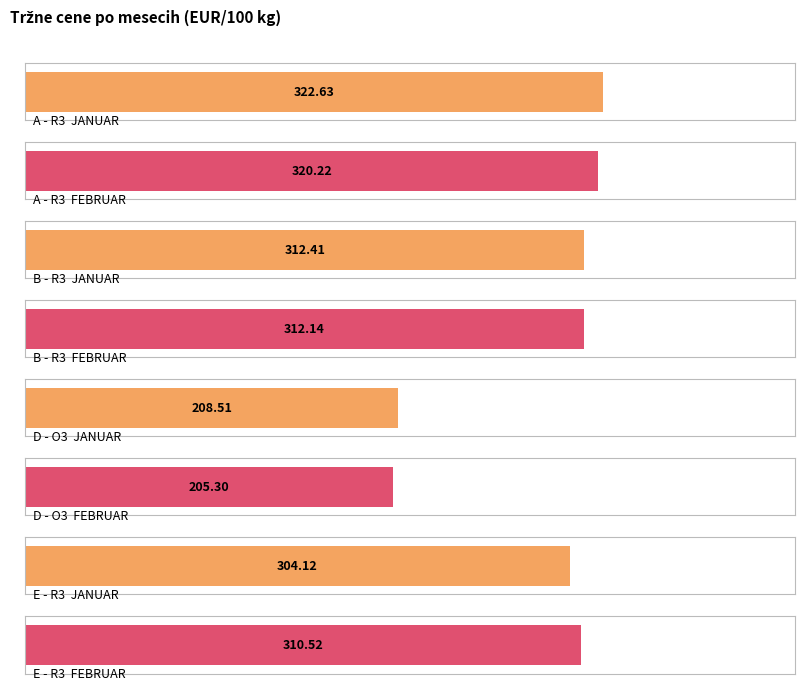

How many groups of bars are there?

4